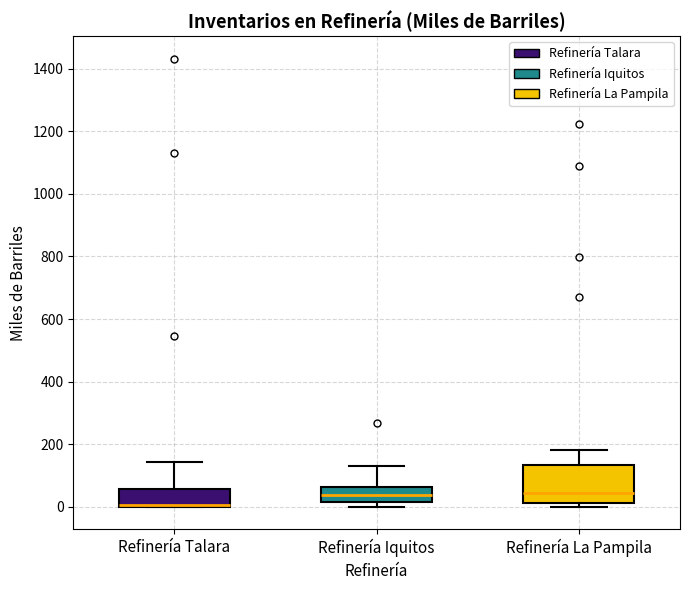

Where does the median line of the box for Refinería La Pampila sit on the y-axis? The values are not printed on the chart, so give them approximately, as read against the axis.

40